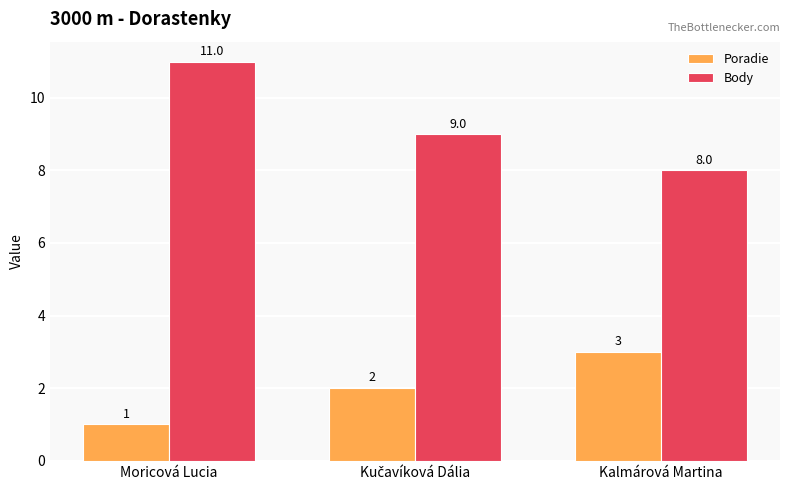

What is the label of the 3rd bar from the right?

Moricová Lucia